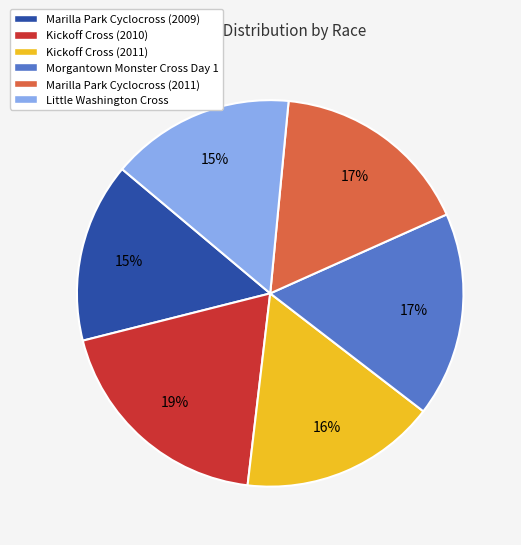

Which category has the biggest portion of the pie?

Kickoff Cross (2010)